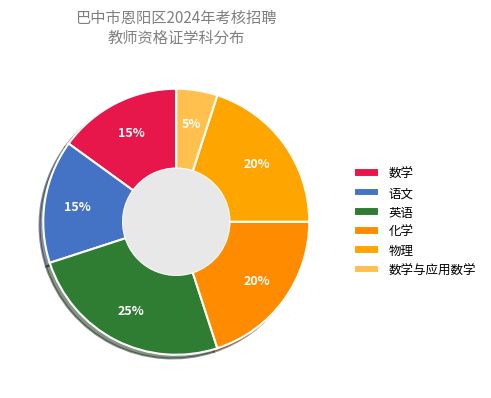

Is it true that 语文 is 15% of the pie?

True